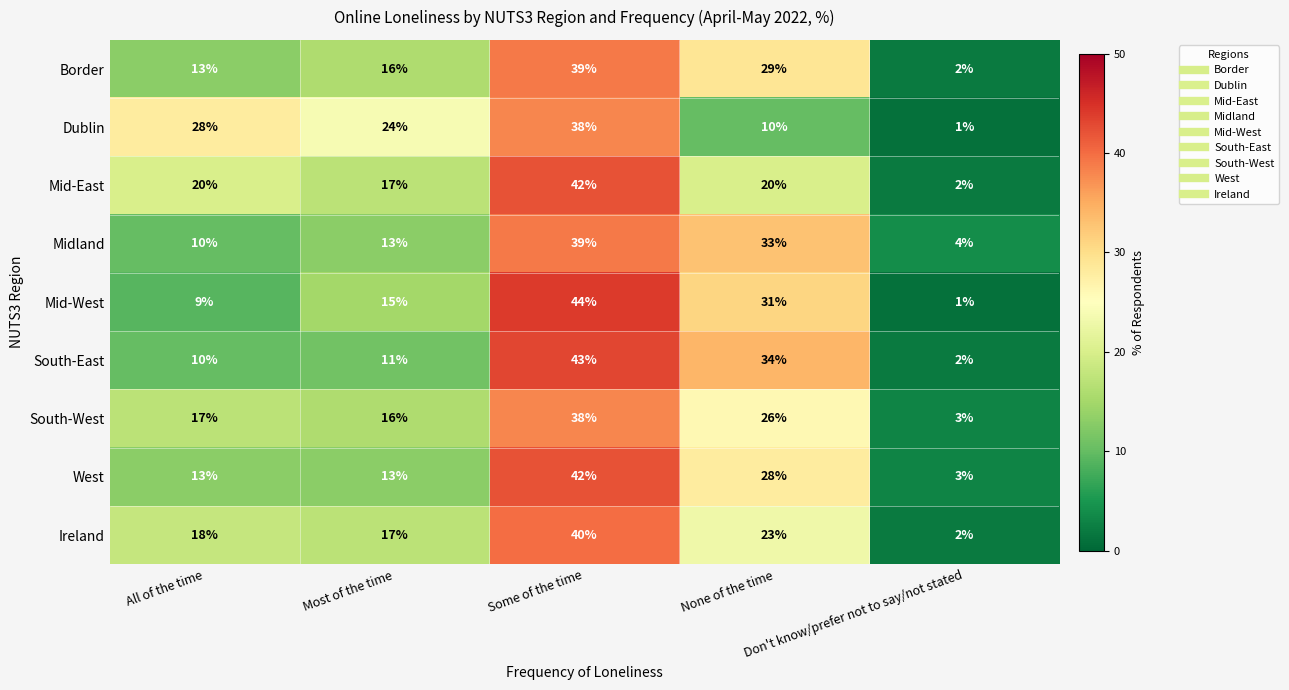

At how many categories does at least one series exceed 19?

4